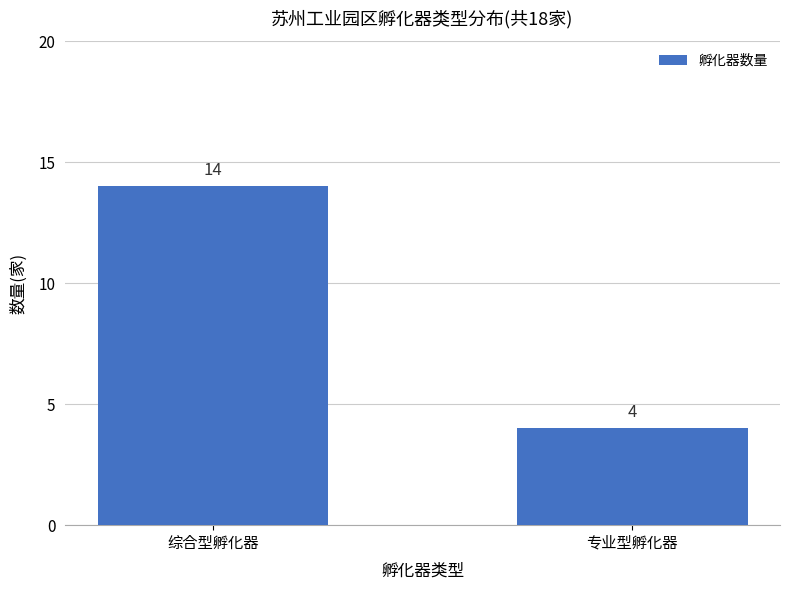

Reading right to left, what are all the values shown in this chart?

专业型孵化器=4	综合型孵化器=14